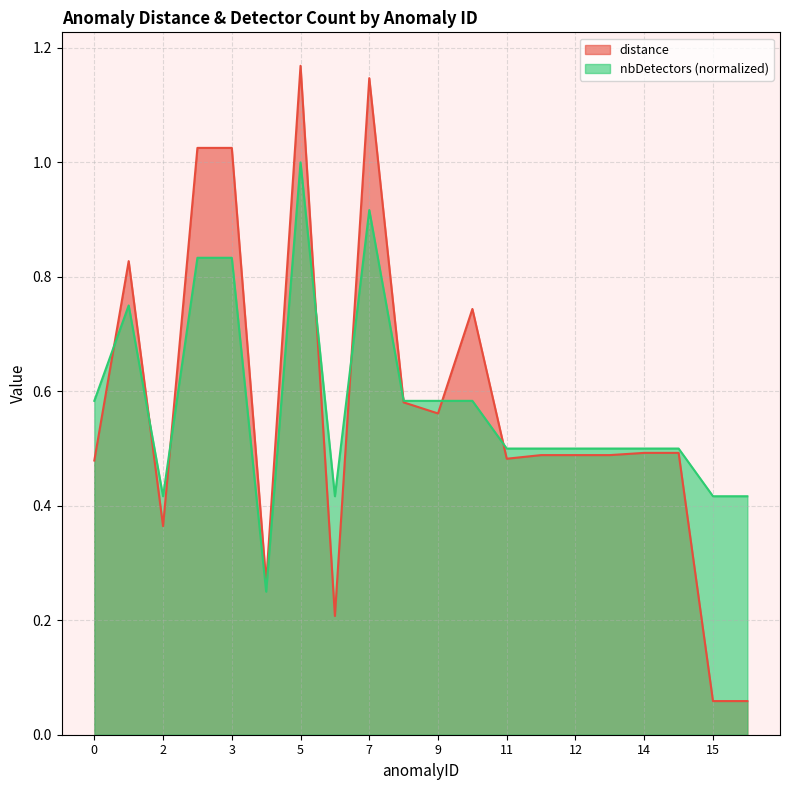

What is the difference between the maximum and second lowest values in the distance series?

1.1